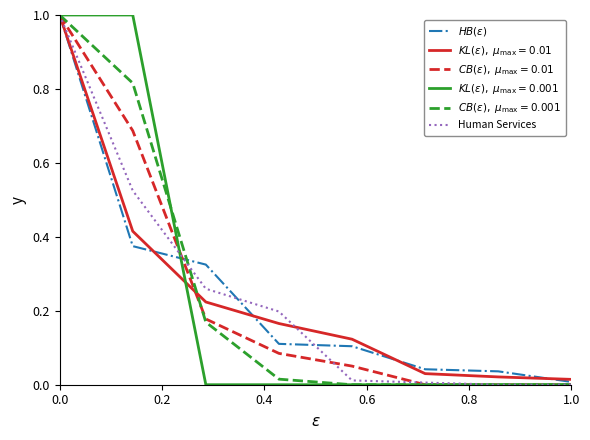

True or false: $HB(\varepsilon)$ and Human Services cross at least once.

True